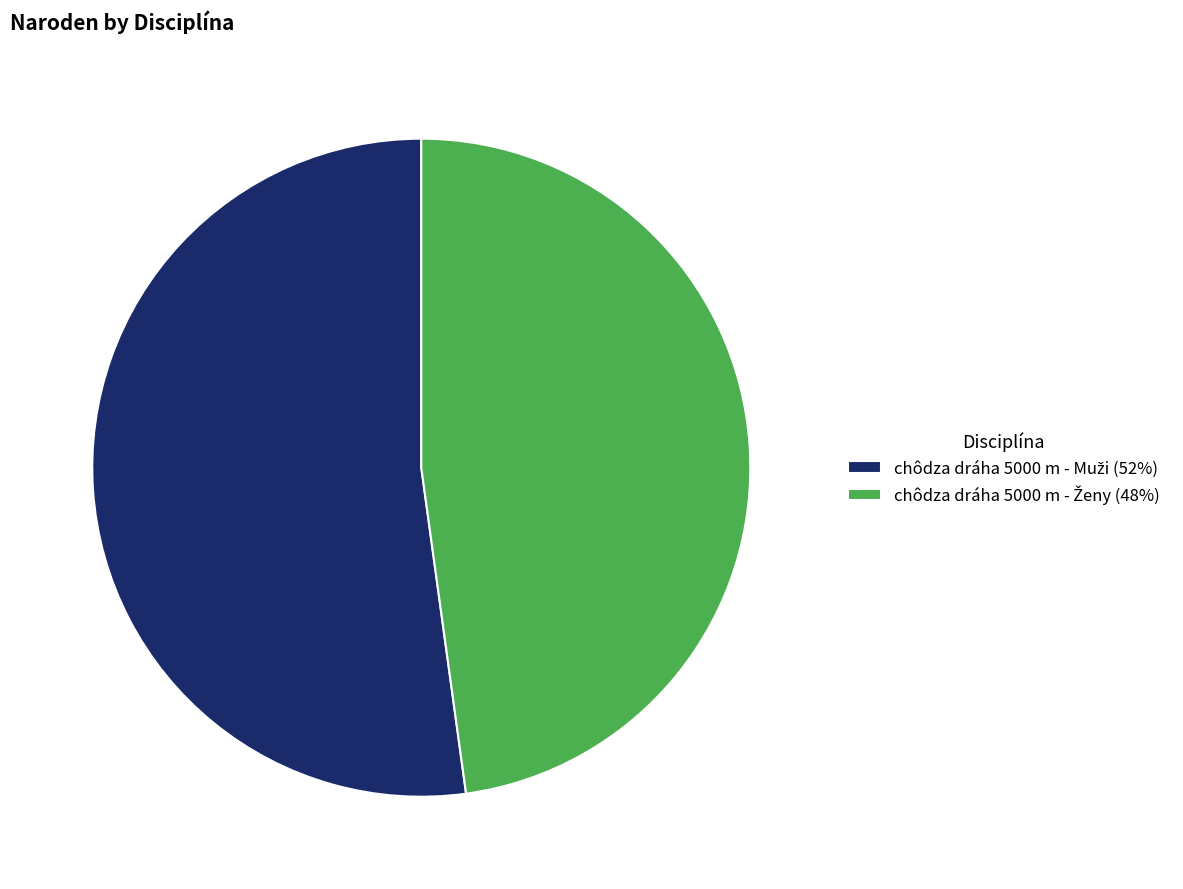

Is there a majority slice in this chart?

Yes